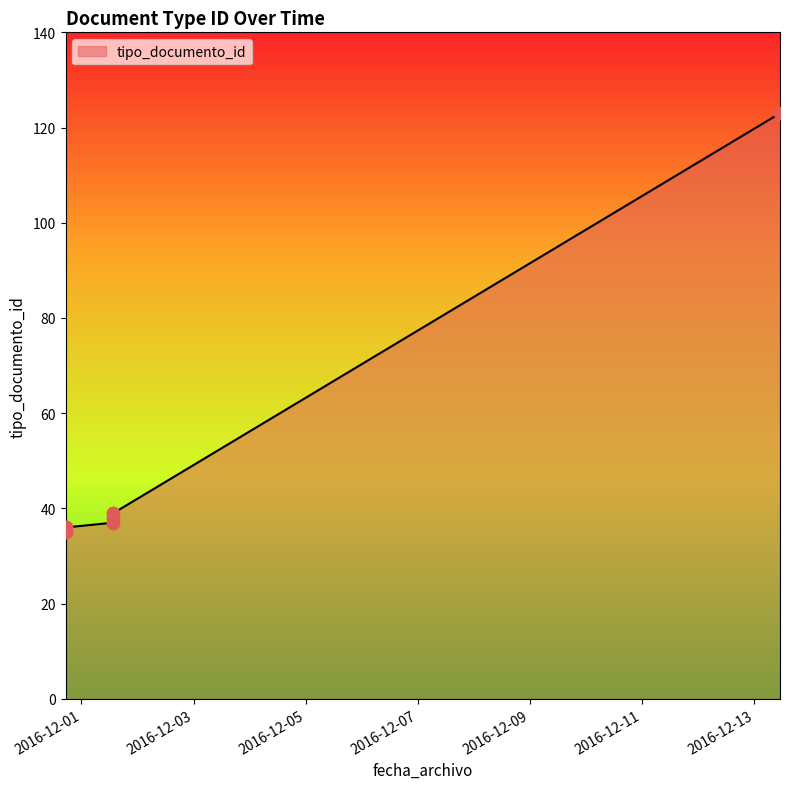

Which has a higher value, 2016-11-30 17:11:45 or 2016-11-30 17:11:45?

2016-11-30 17:11:45